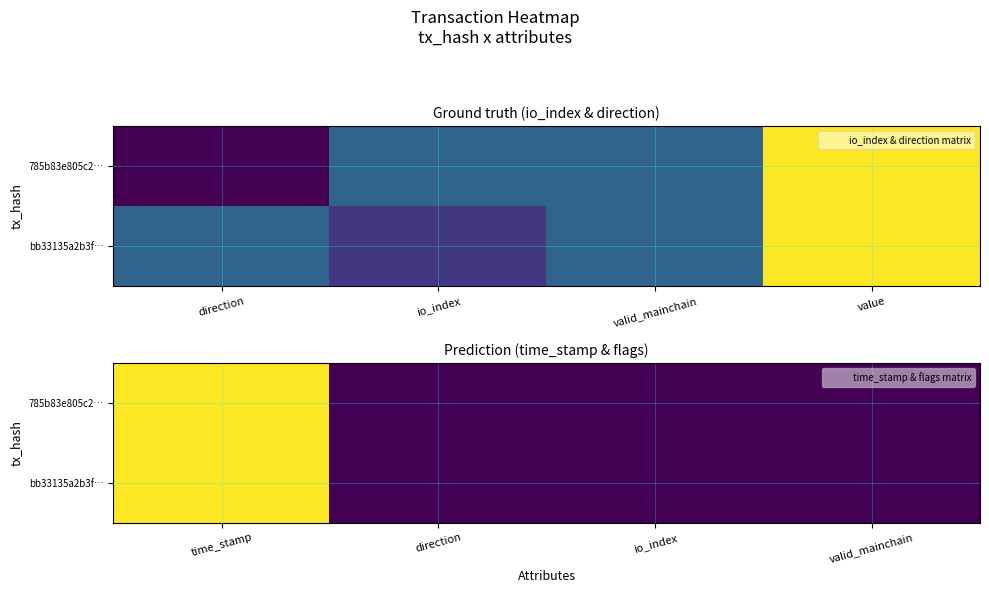

Rank the series at valid_mainchain from lowest to highest value.

785b83e805c2…, bb33135a2b3f…